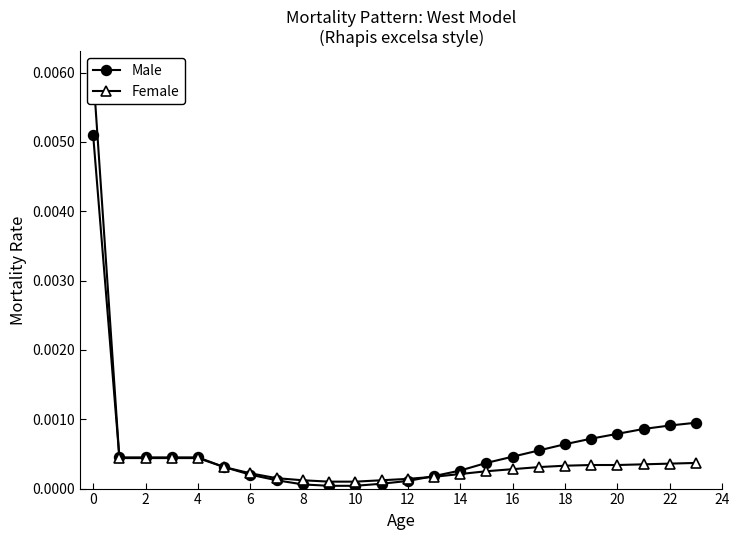

Which series changed the most between 15 and 19?

Male